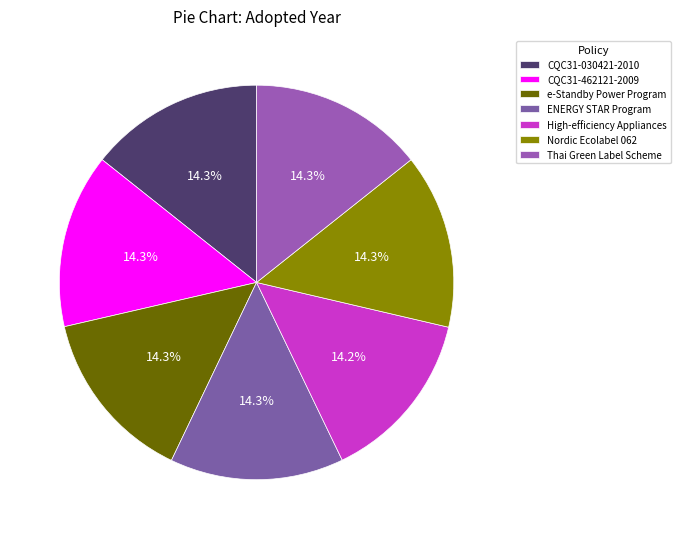

To the nearest percent, what percentage of the pie is Nordic Ecolabel 062?

14%